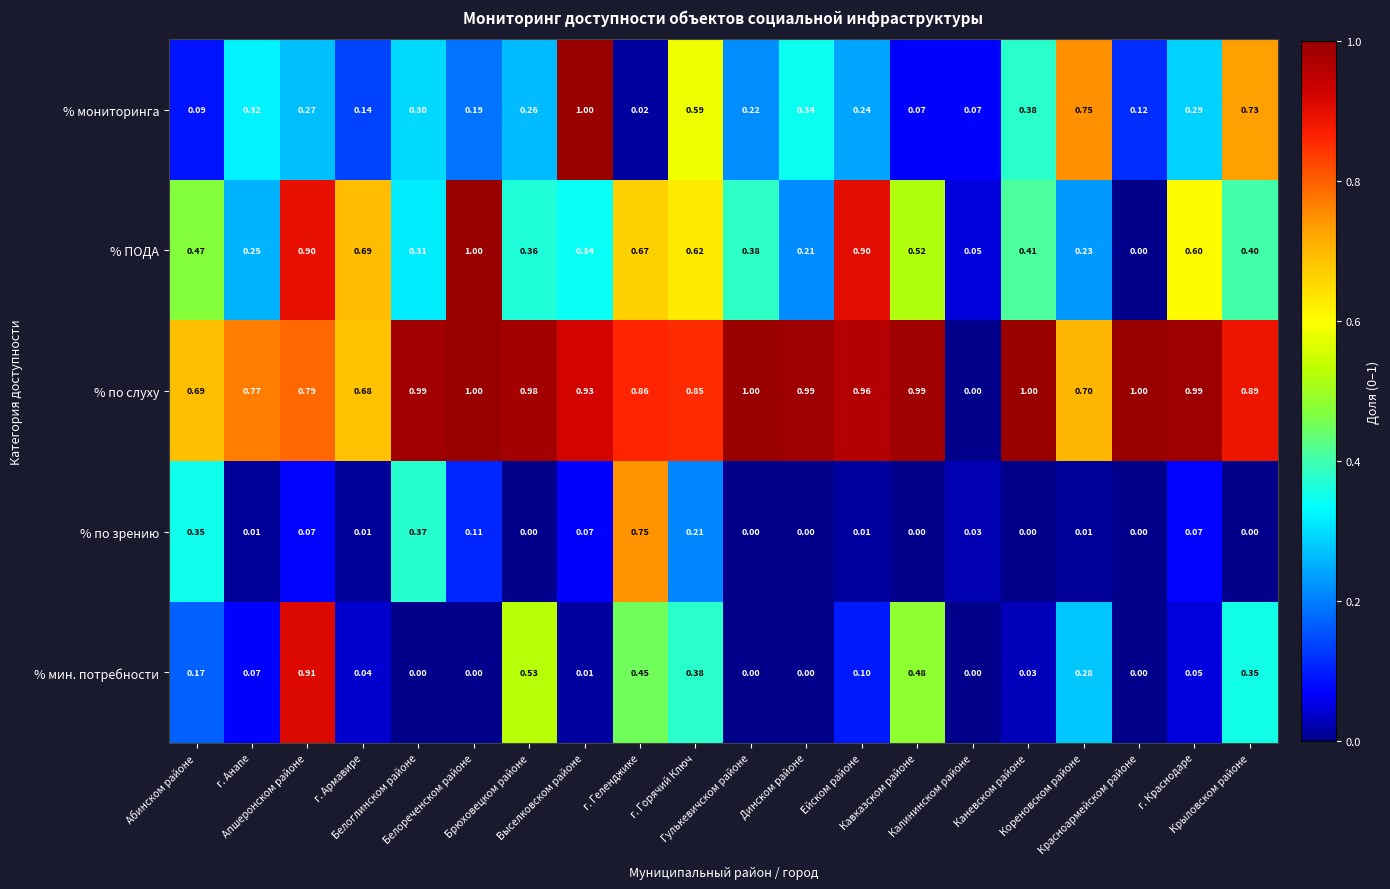

Which series has the largest total across all categories?

% по слуху